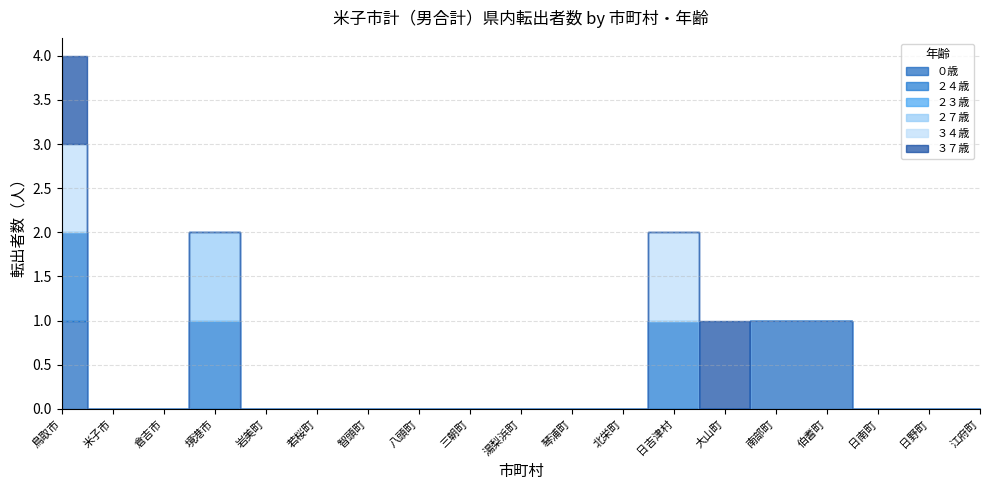

True or false: ２７歳 and ３７歳 intersect in this chart.

False